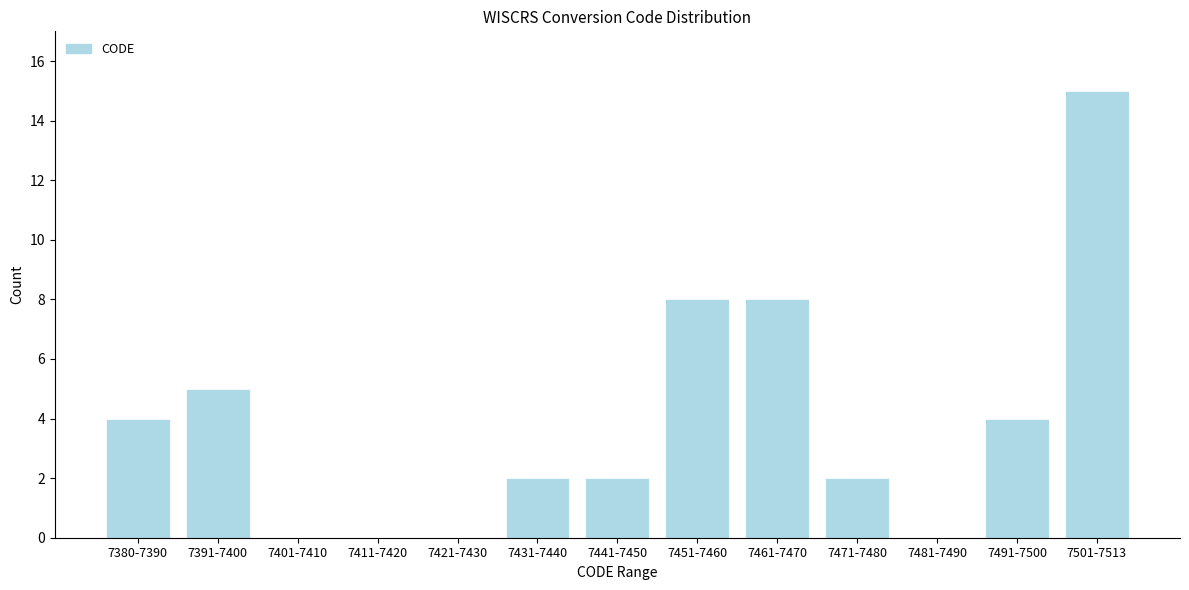

Reading right to left, transcribe all the data shown in this chart.

7501-7513=15	7491-7500=4	7481-7490=0	7471-7480=2	7461-7470=8	7451-7460=8	7441-7450=2	7431-7440=2	7421-7430=0	7411-7420=0	7401-7410=0	7391-7400=5	7380-7390=4